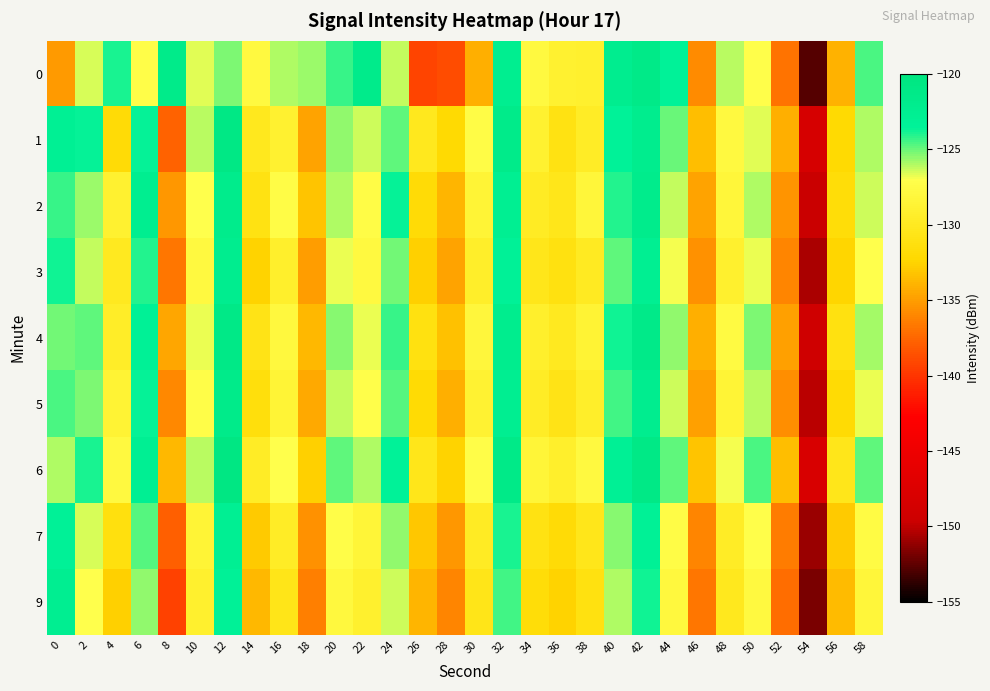

How many distinct data groups are displayed?

9